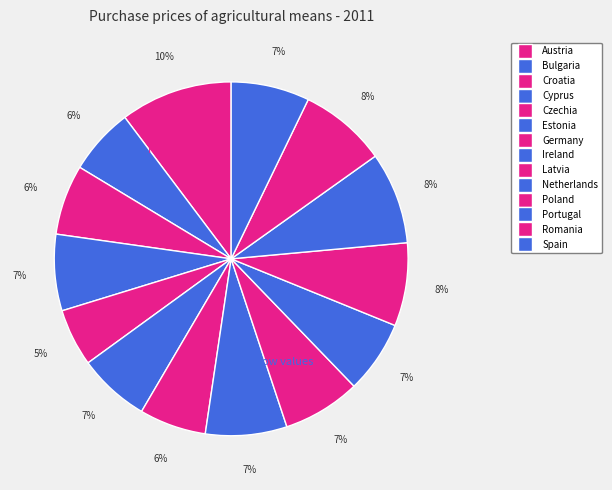

Rank the categories by value from highest to lowest.

Austria, Portugal, Romania, Poland, Ireland, Spain, Latvia, Cyprus, Netherlands, Estonia, Croatia, Germany, Bulgaria, Czechia